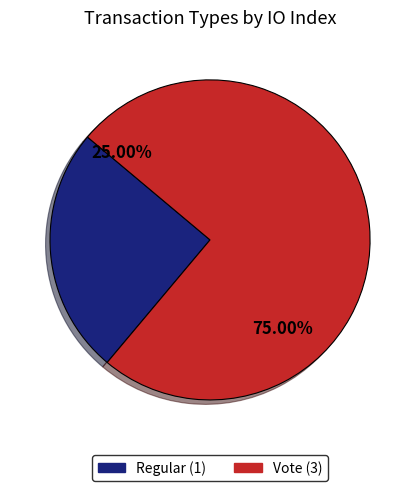

Does any single category account for the majority?

Yes